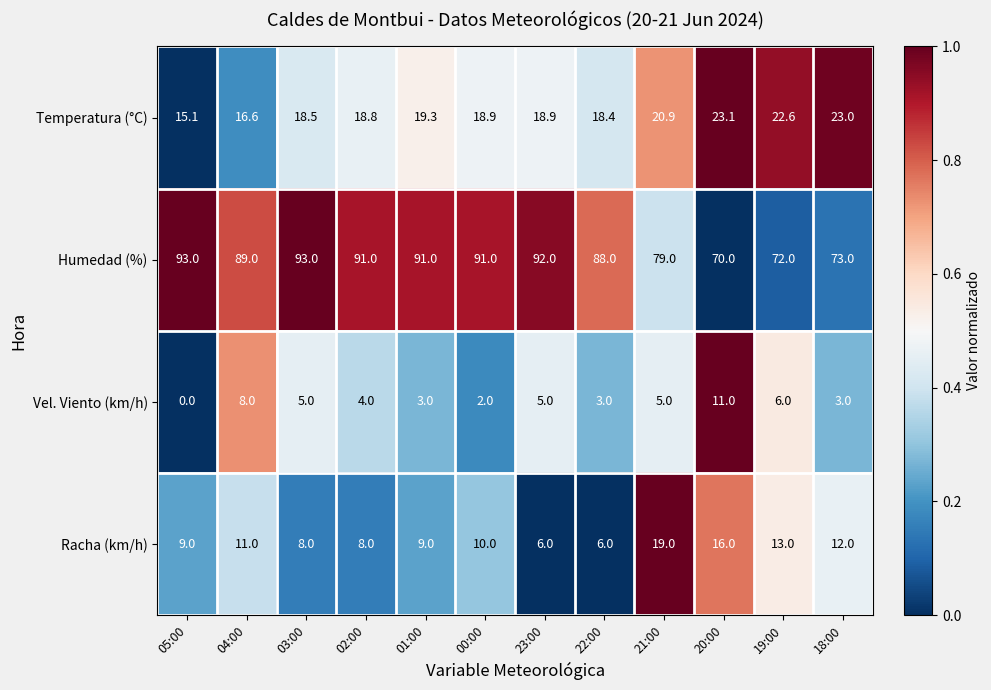

What is the approximate value of Racha (km/h) at 04:00?

11.0